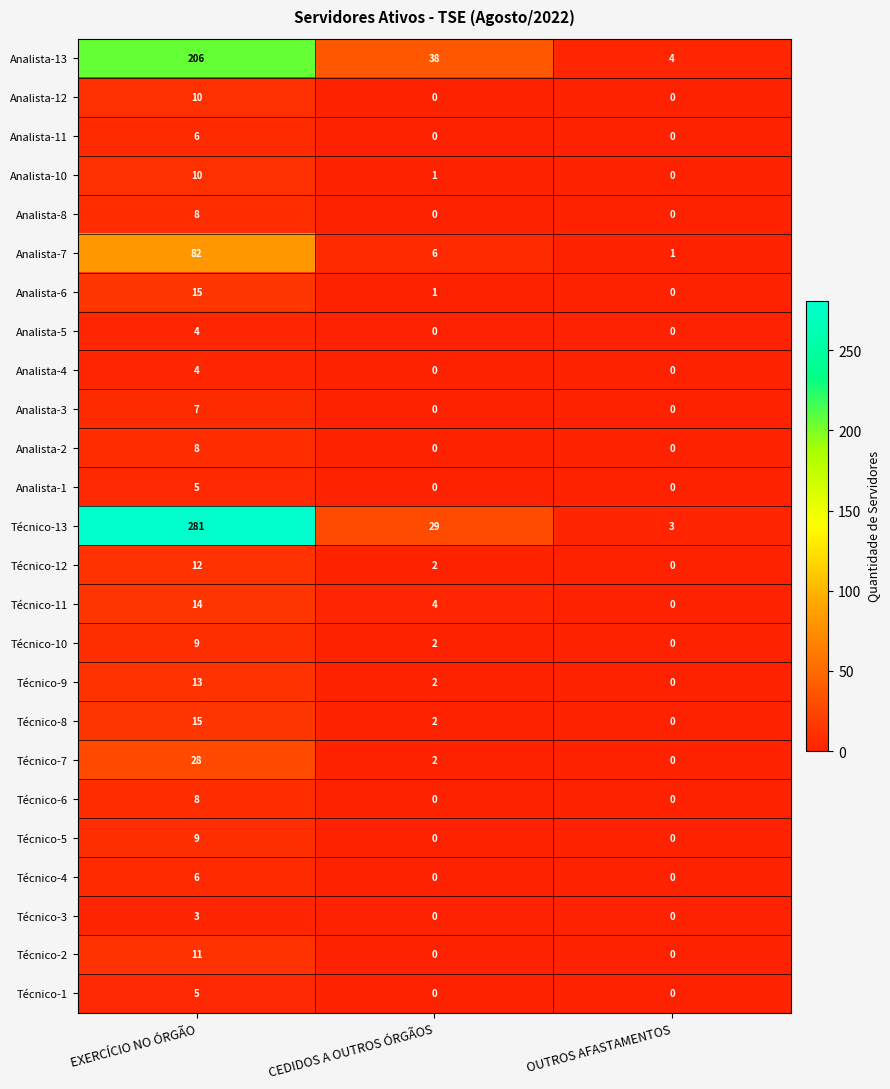

At which category is the sum across all series the highest?

EXERCÍCIO NO ÓRGÃO